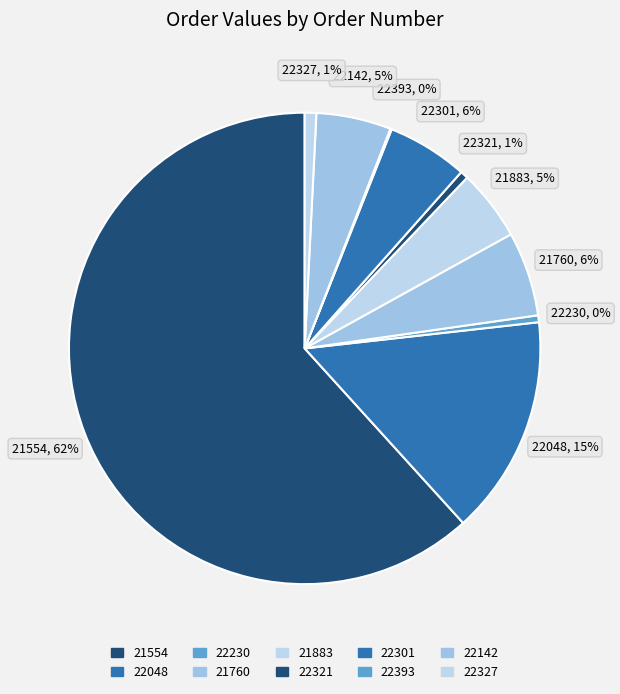

Which has a higher value, 22142 or 22327?

22142